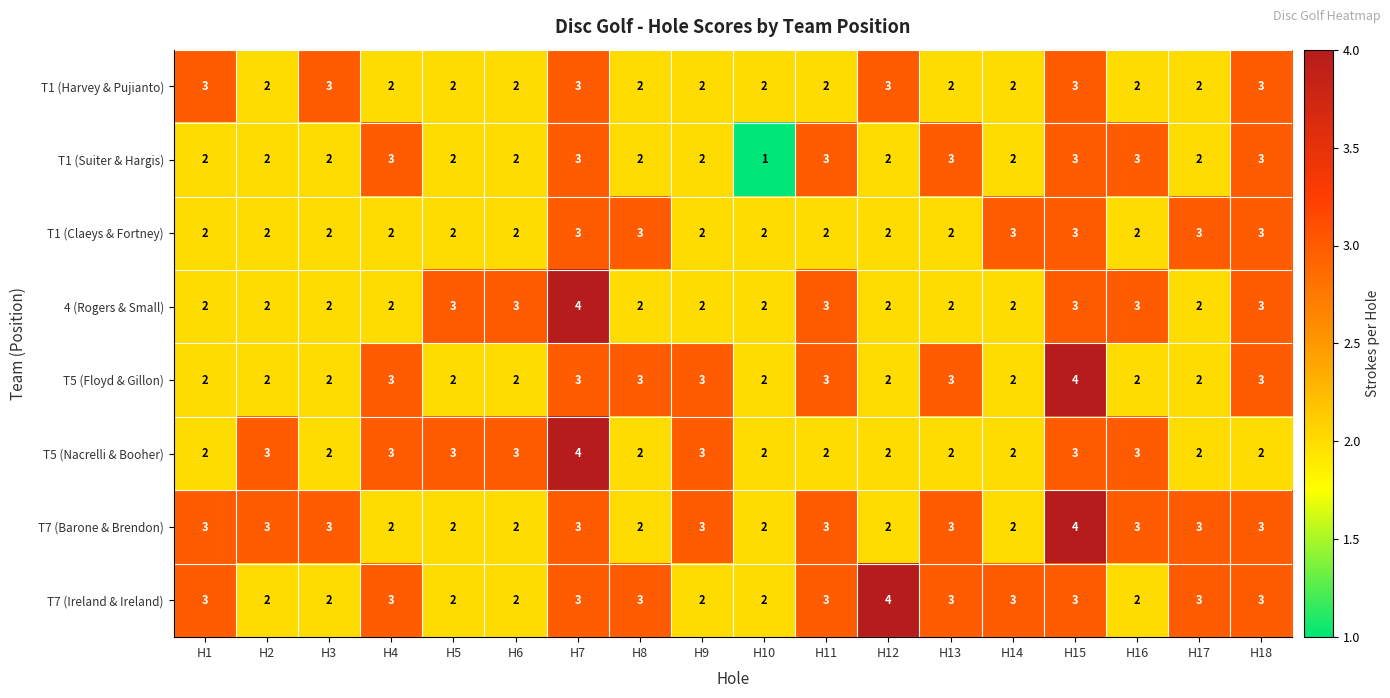

How many T1 (Claeys & Fortney) values are between 2 and 3?

18